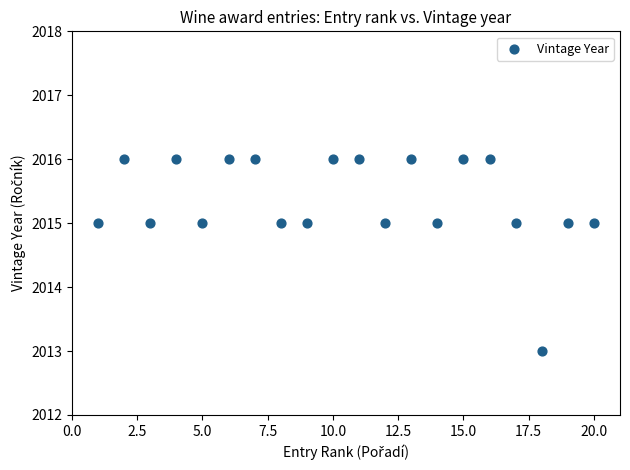

What is the range of X values (max minus min)?

19